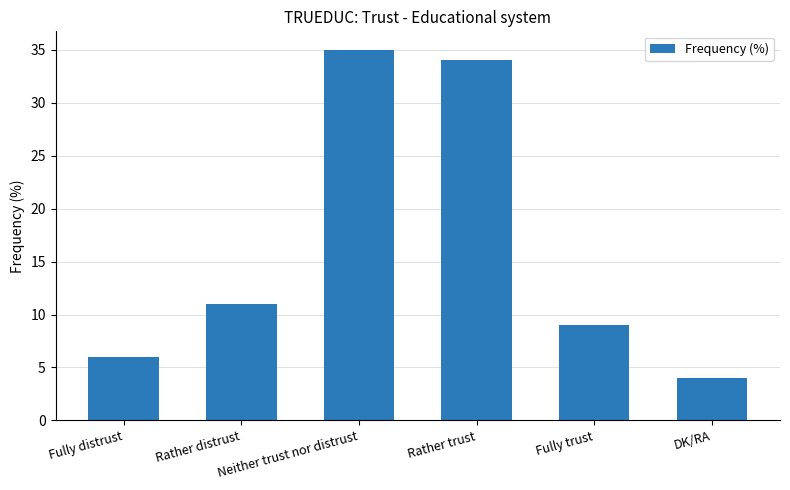

Reading left to right, extract all data points from this chart.

Fully distrust=6	Rather distrust=11	Neither trust nor distrust=35	Rather trust=34	Fully trust=9	DK/RA=4